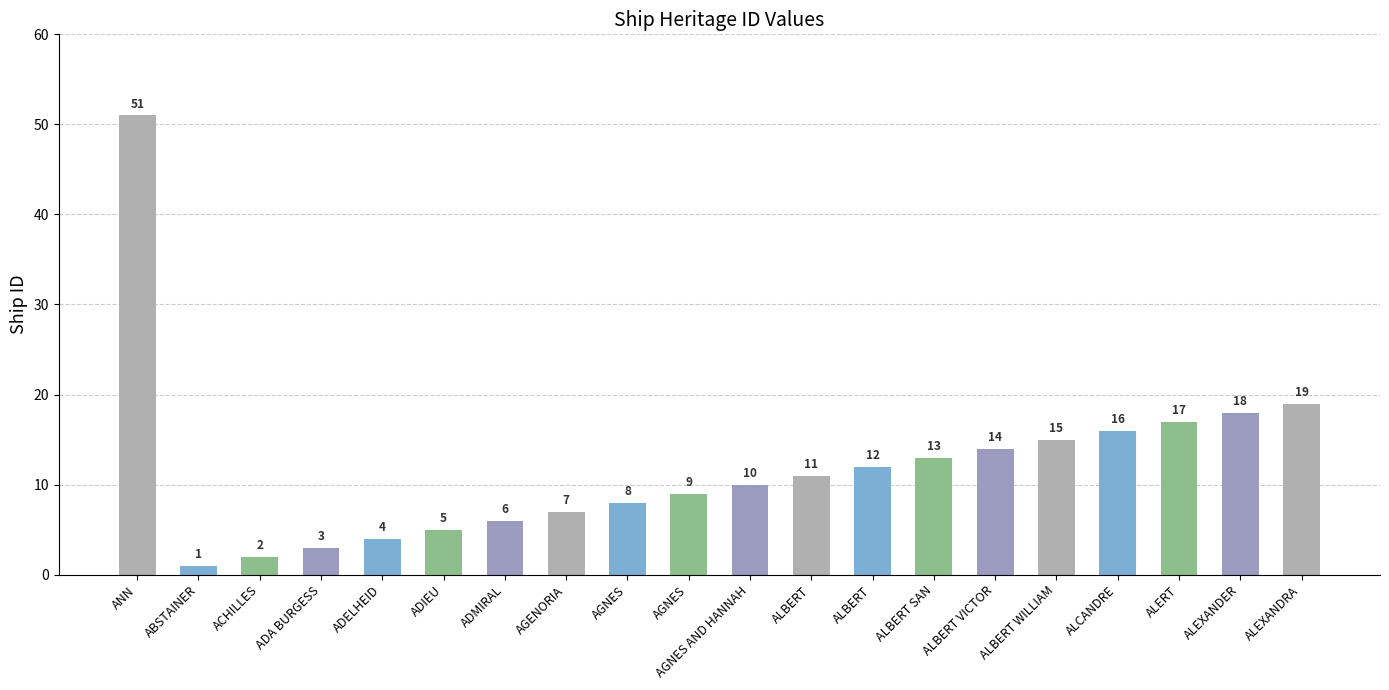

Which label corresponds to the largest value in the chart?

ANN